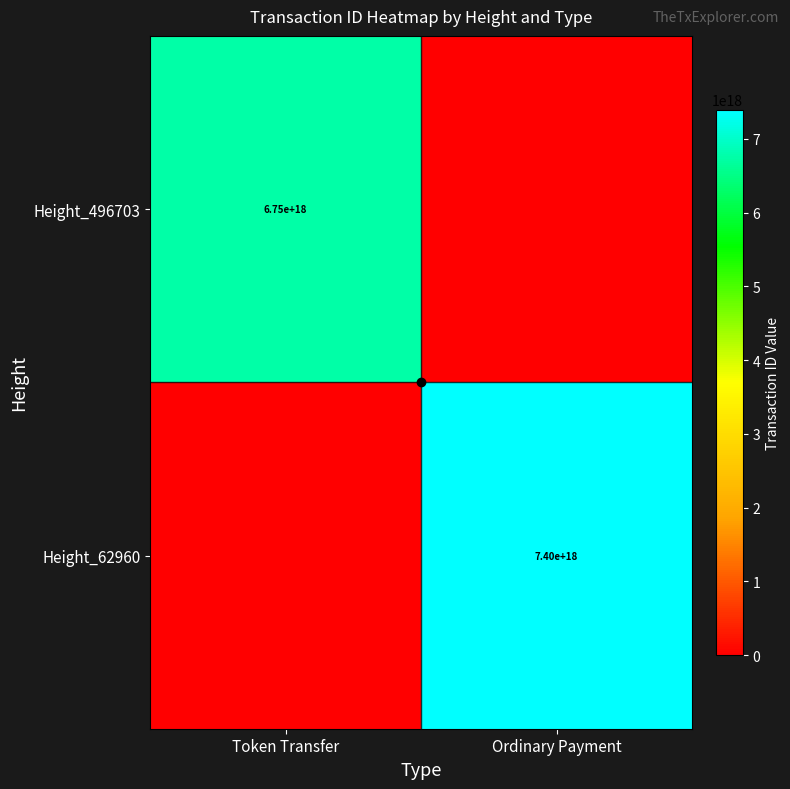

The Height_62960 series shows 7400000000000000000 at Ordinary Payment. True or false?

True